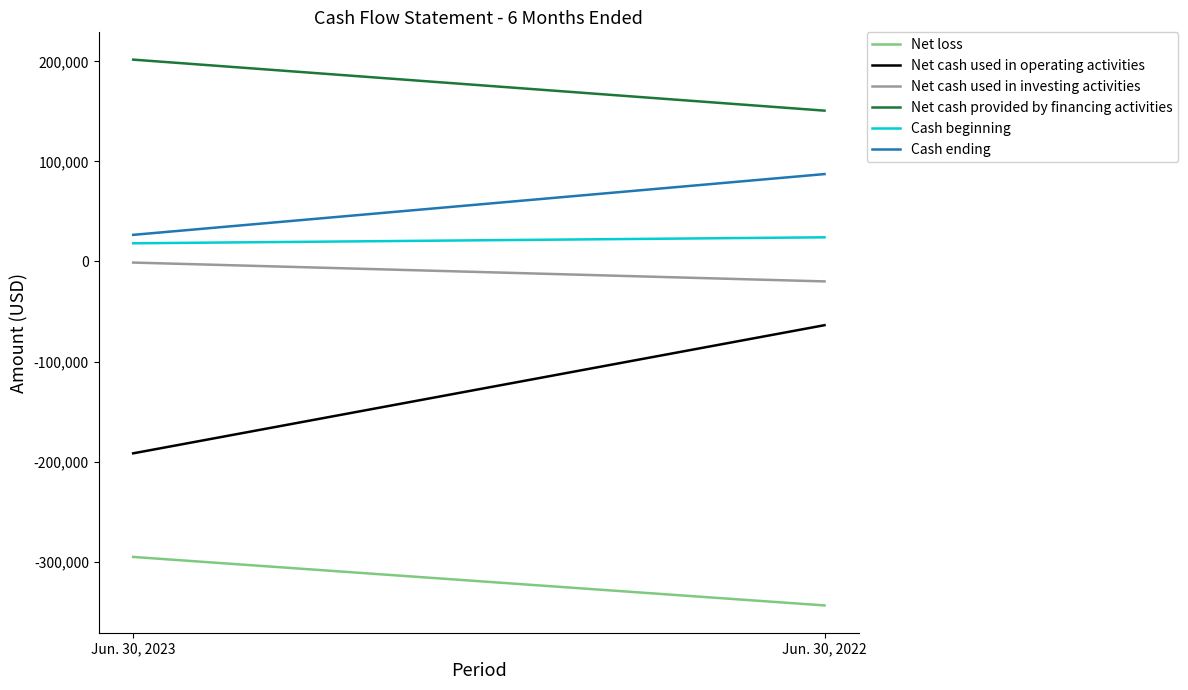

How many Cash beginning values are between 18169 and 24141?

2